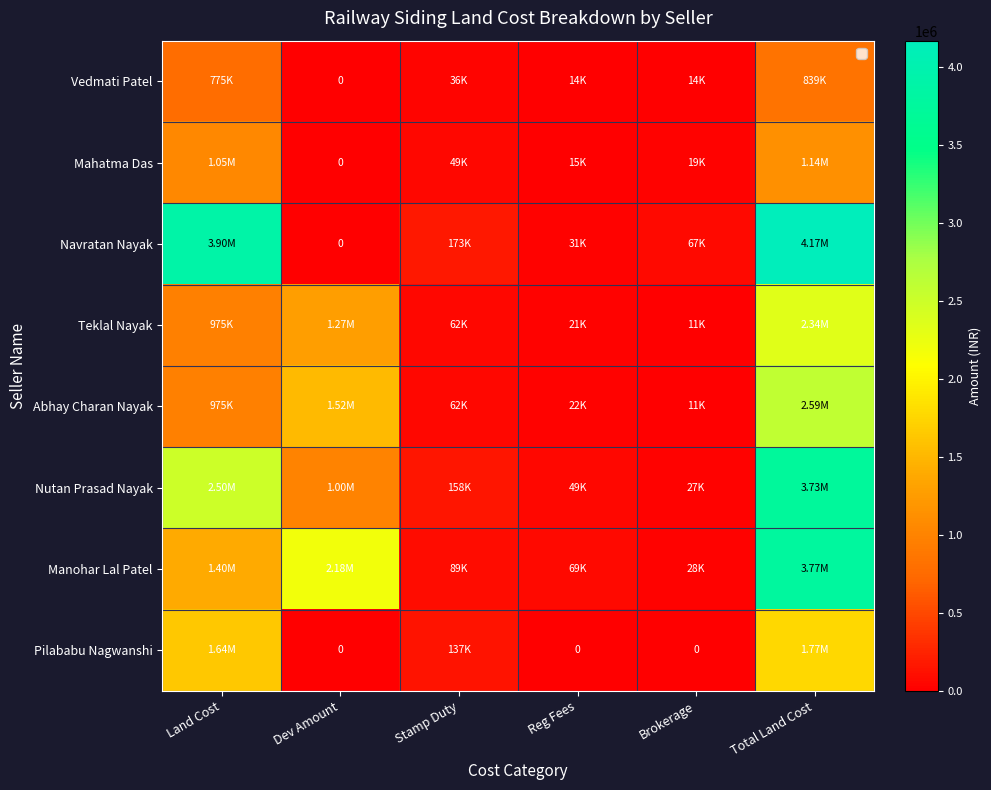

The Mahatma Das series shows 18888.7 at Brokerage. True or false?

True